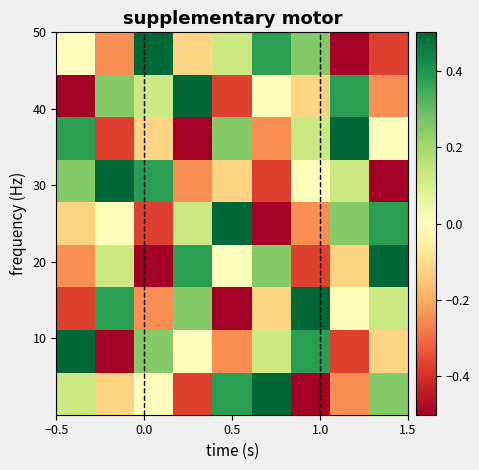

What is the smallest value displayed?

-0.5